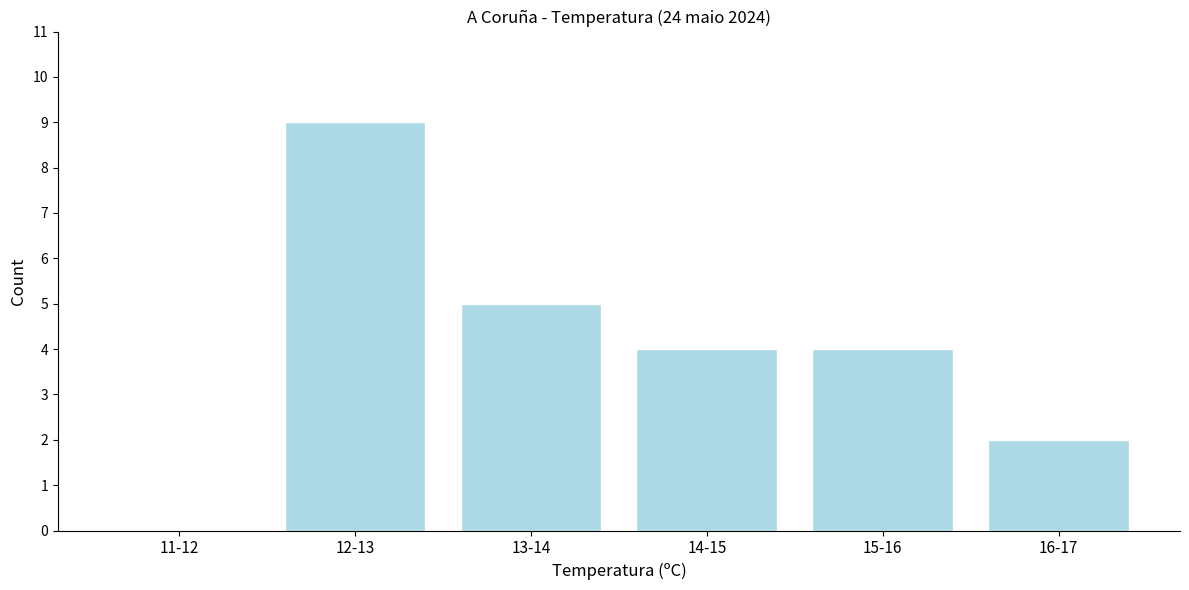

Reading left to right, extract all data points from this chart.

11-12=0	12-13=9	13-14=5	14-15=4	15-16=4	16-17=2